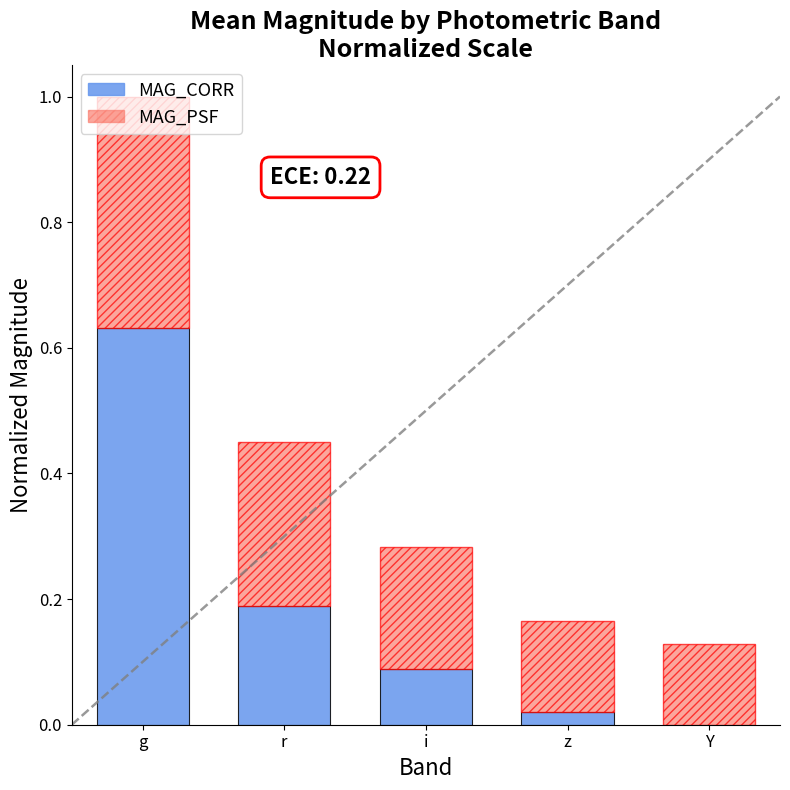

At which category is the sum across all series the highest?

g